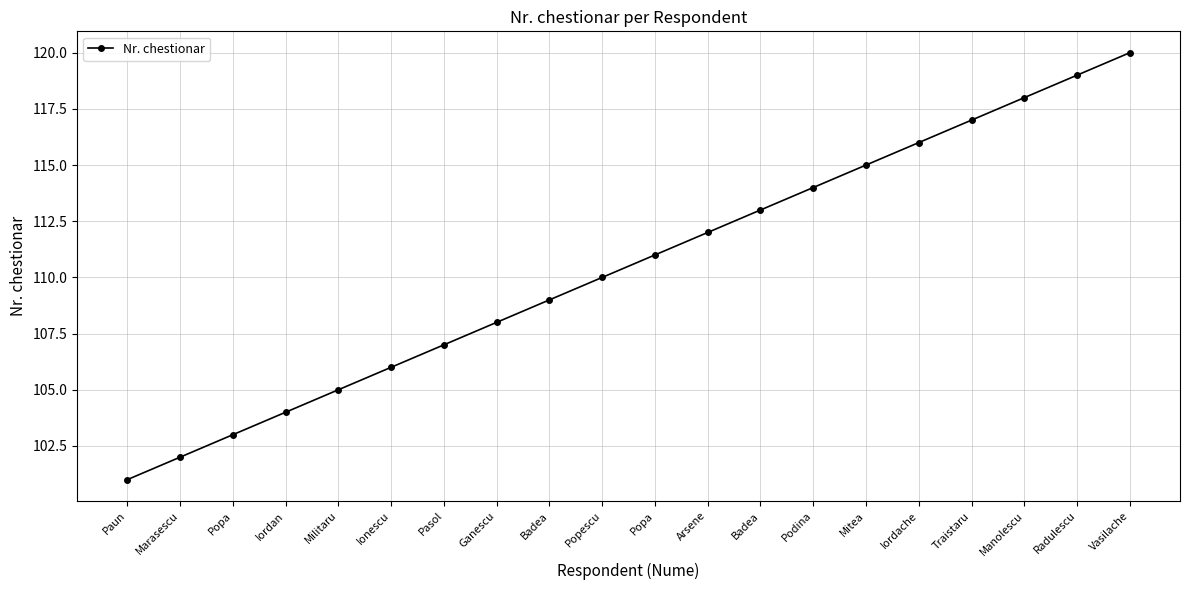

Count the number of categories in the chart.

20